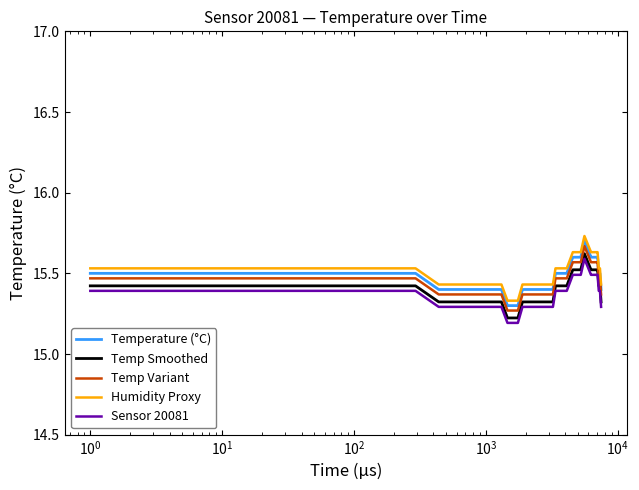

Which series has the widest spread of values?

Humidity Proxy